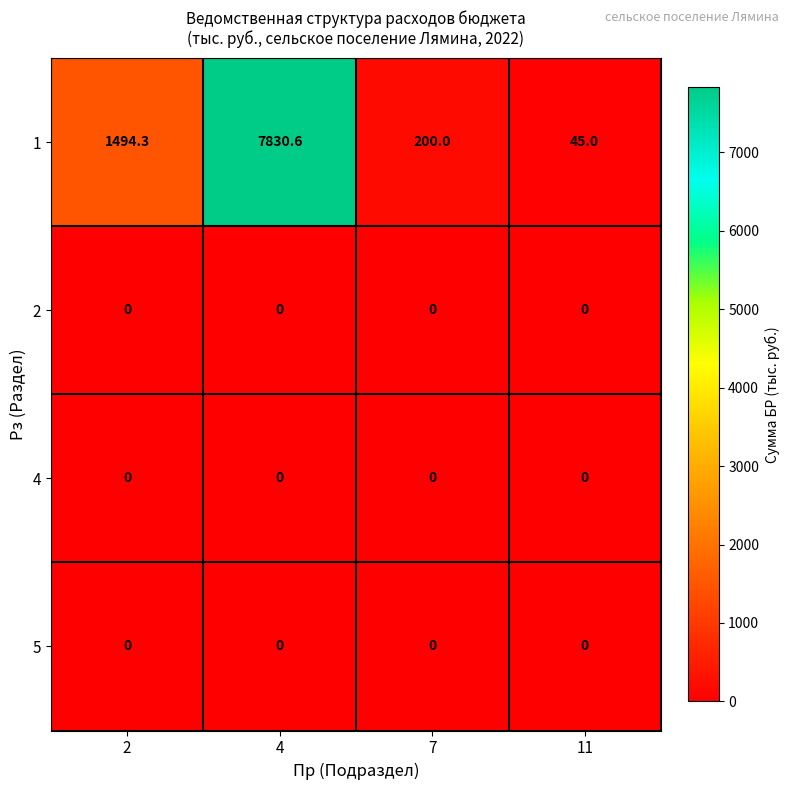

What is the difference between the second highest and second lowest values in the 1 series?

1294.3